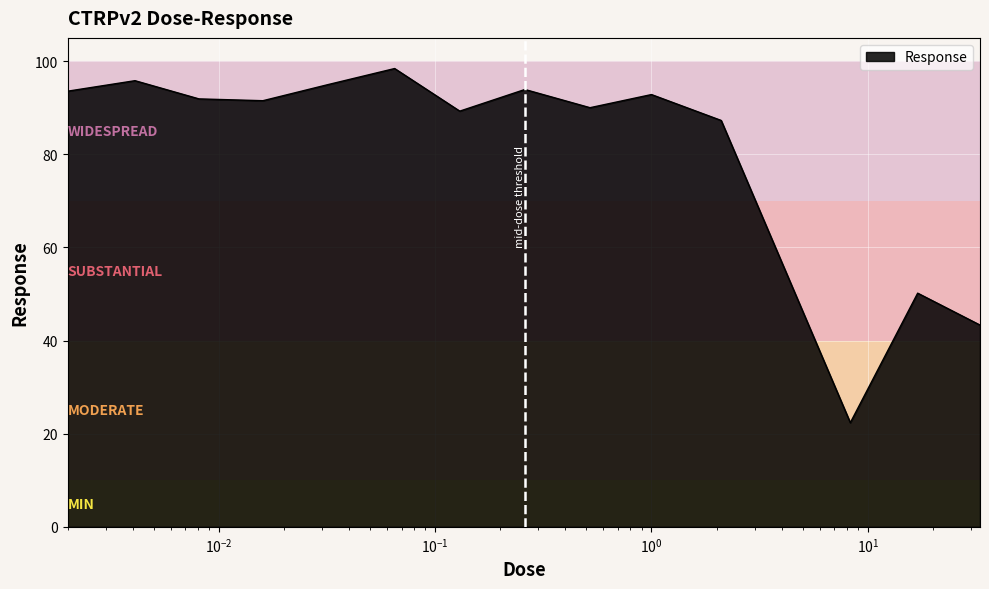

What is the difference between the maximum and minimum values?

76.1